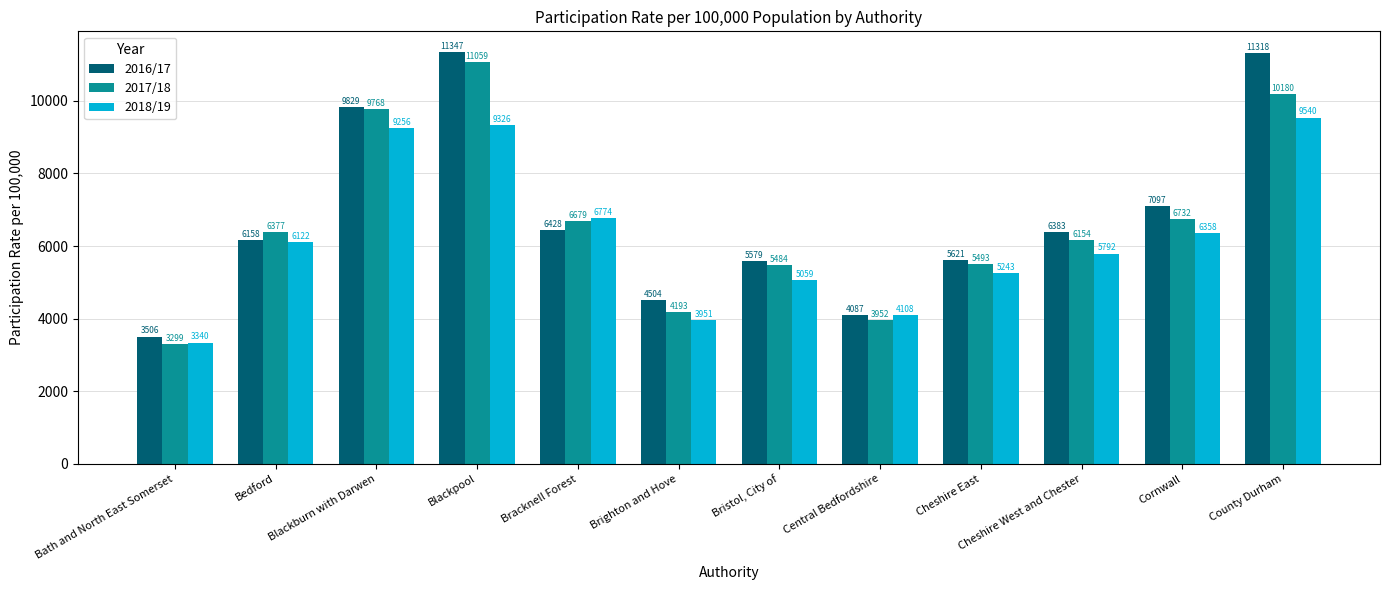

Where is 2016/17 nearest to the value 7426?

Cornwall